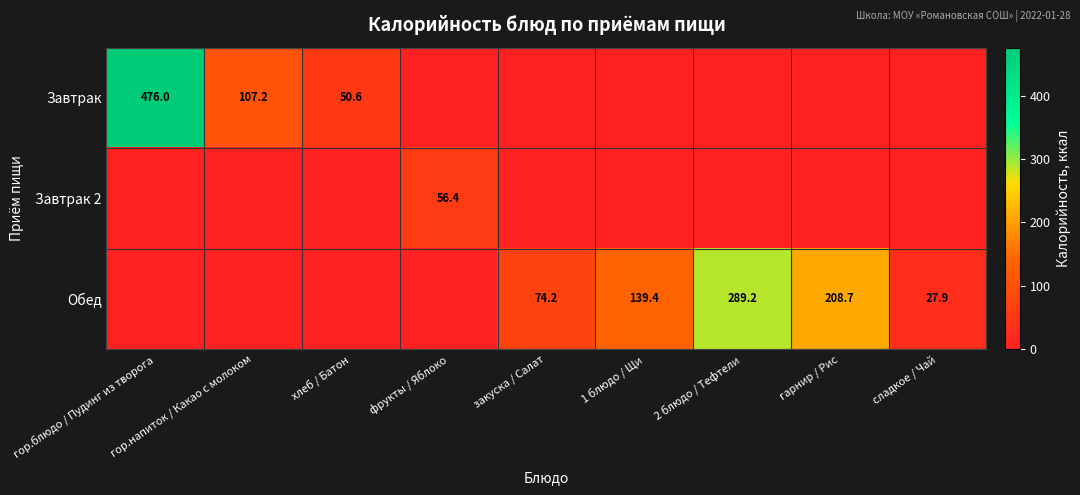

The value of Завтрак at гор.блюдо / Пудинг из творога is 476.0. True or false?

True